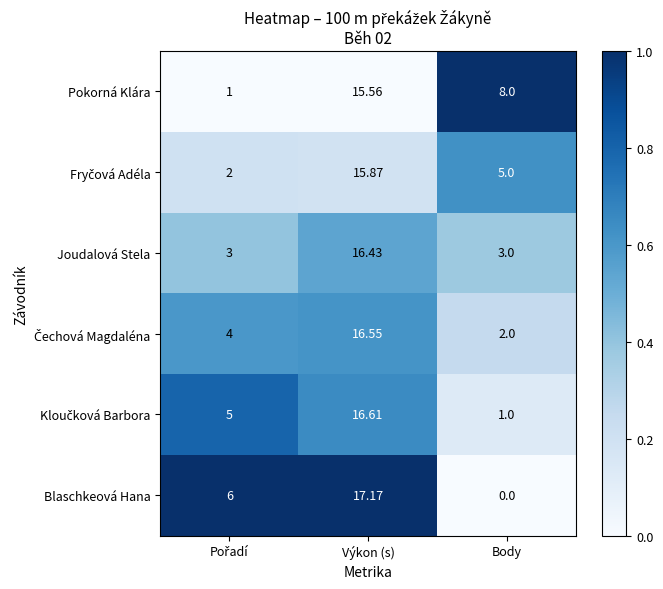

Which series has the widest spread of values?

Blaschkeová Hana